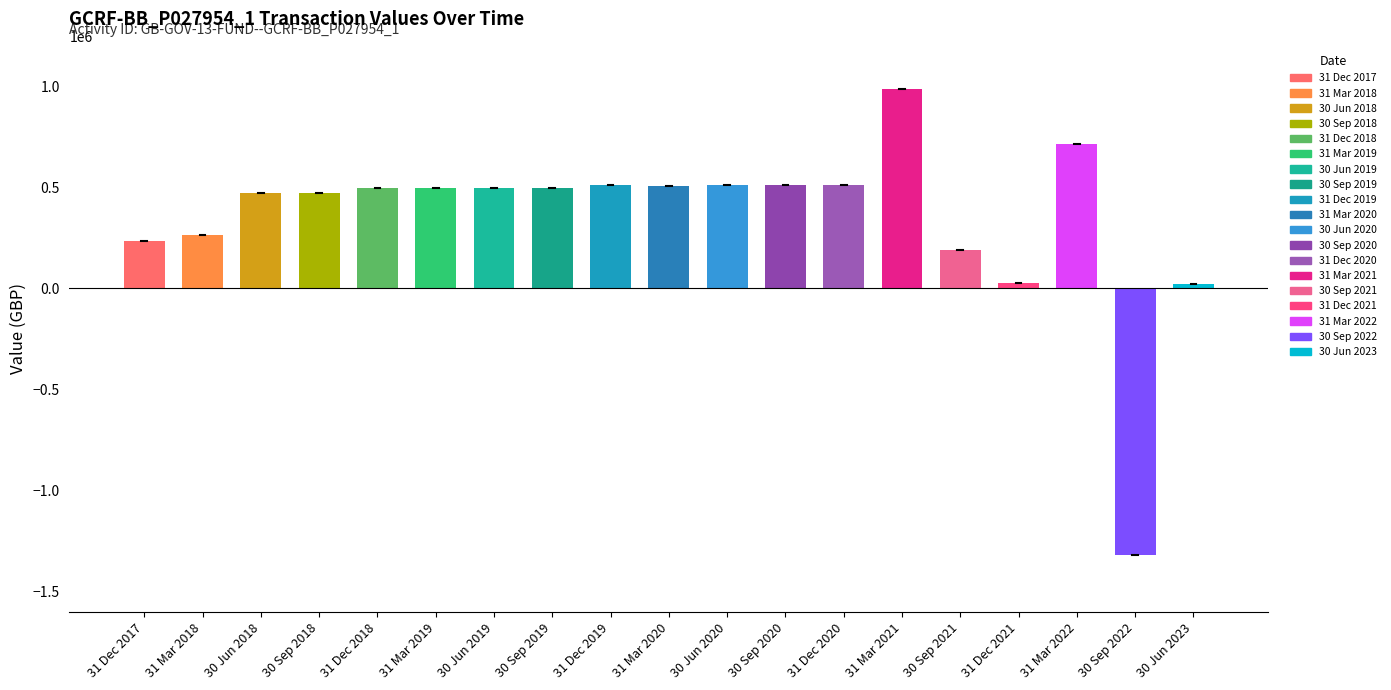

Rank the categories by value from highest to lowest.

31 Mar 2021, 31 Mar 2022, 31 Dec 2020, 31 Dec 2019, 30 Jun 2020, 30 Sep 2020, 31 Mar 2020, 31 Dec 2018, 31 Mar 2019, 30 Jun 2019, 30 Sep 2019, 30 Jun 2018, 30 Sep 2018, 31 Mar 2018, 31 Dec 2017, 30 Sep 2021, 31 Dec 2021, 30 Jun 2023, 30 Sep 2022